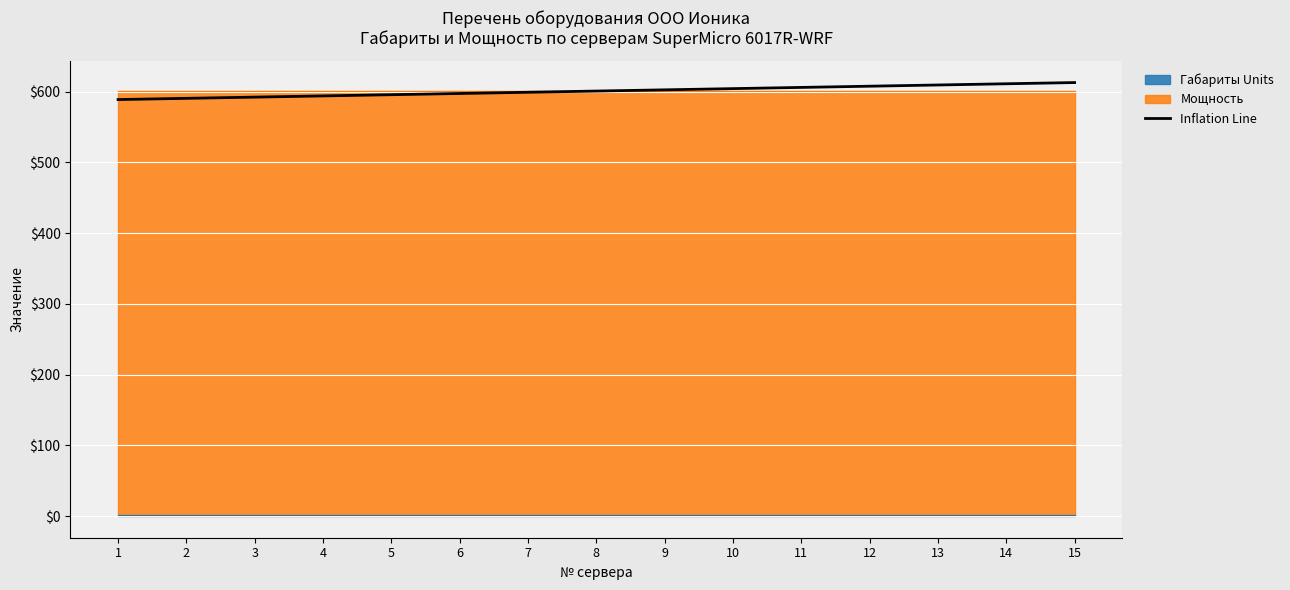

Reading right to left, extract all data points from this chart.

613.0	611.3	609.6	607.9	606.2	604.4	602.7	601.0	599.3	597.6	595.8	594.1	592.4	590.7	589.0